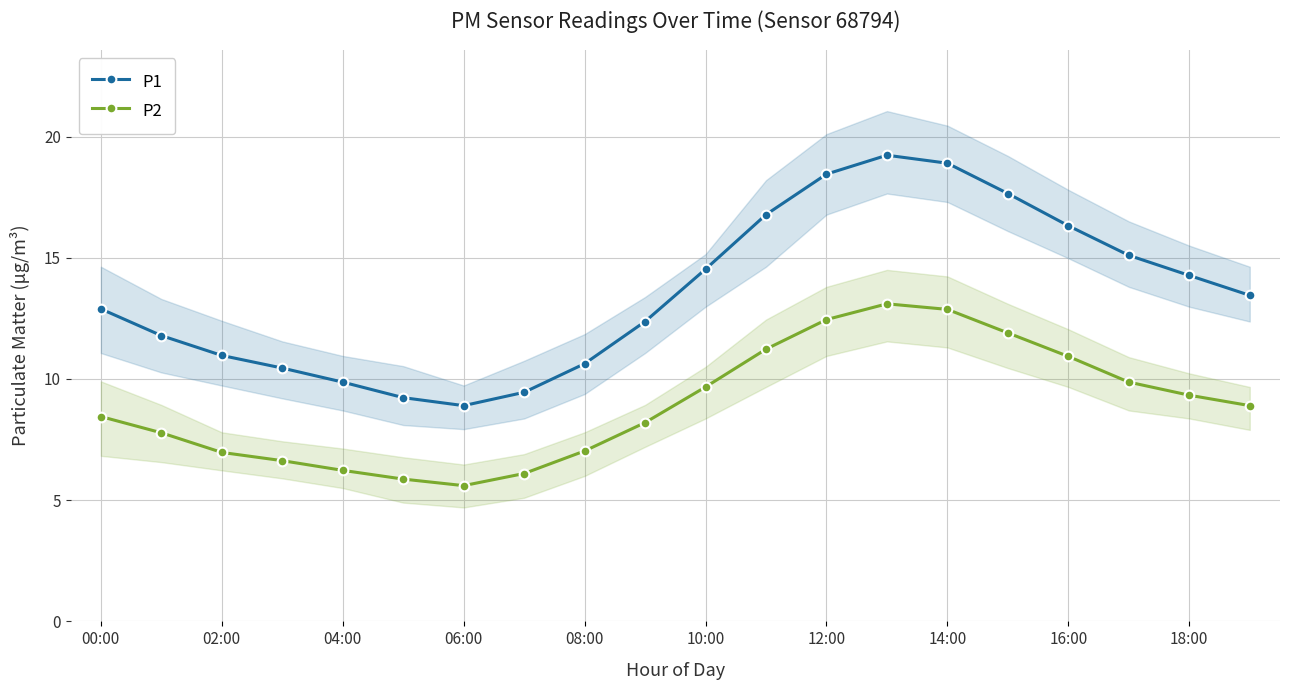

How many interior local peaks does the P2 series have?

1